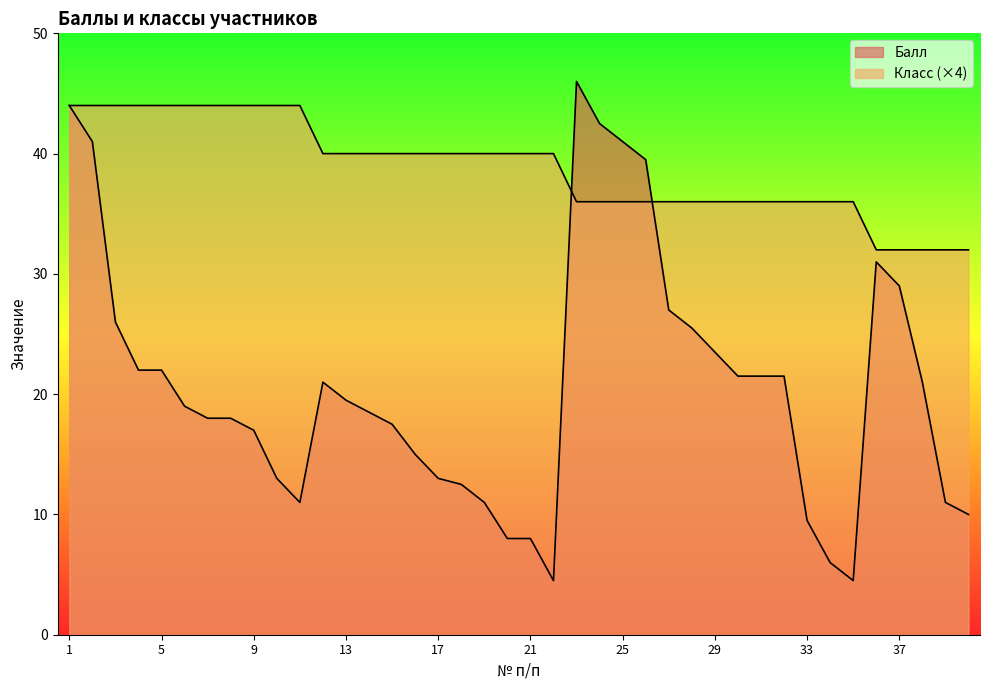

How many lines are shown in the chart?

2